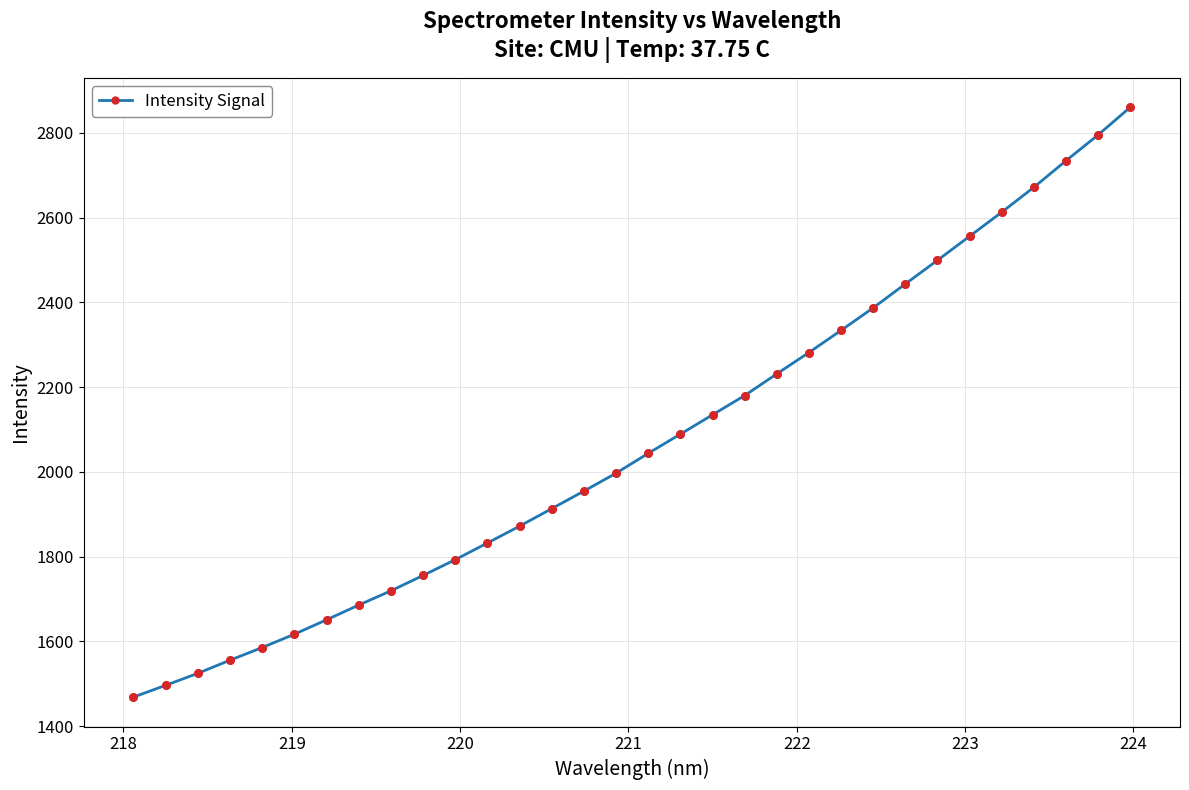

What is the value of the 17th point from the left?

2043.9